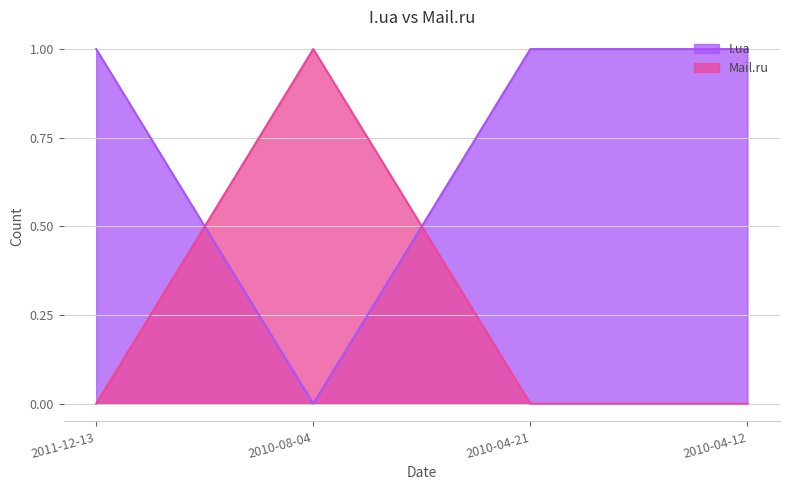

At which label does I.ua reach its peak?

2011-12-13